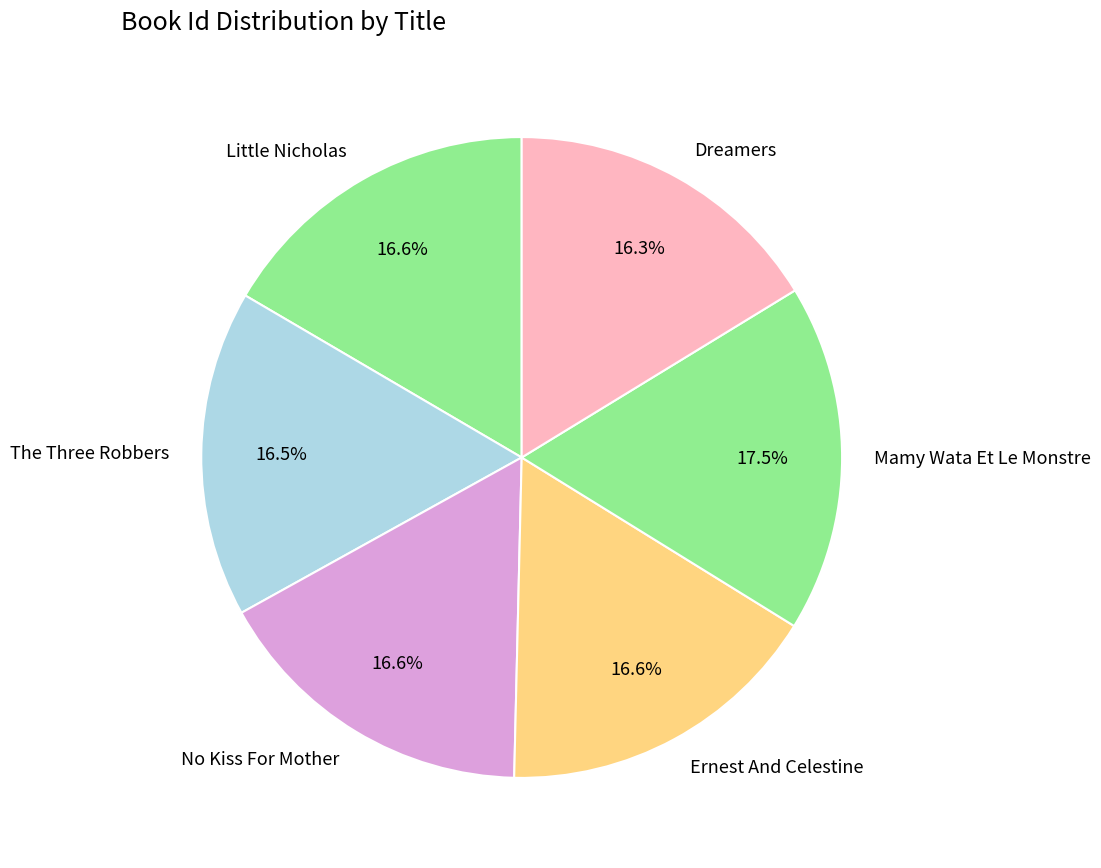

What percentage is the No Kiss For Mother slice, to the nearest percent?

17%